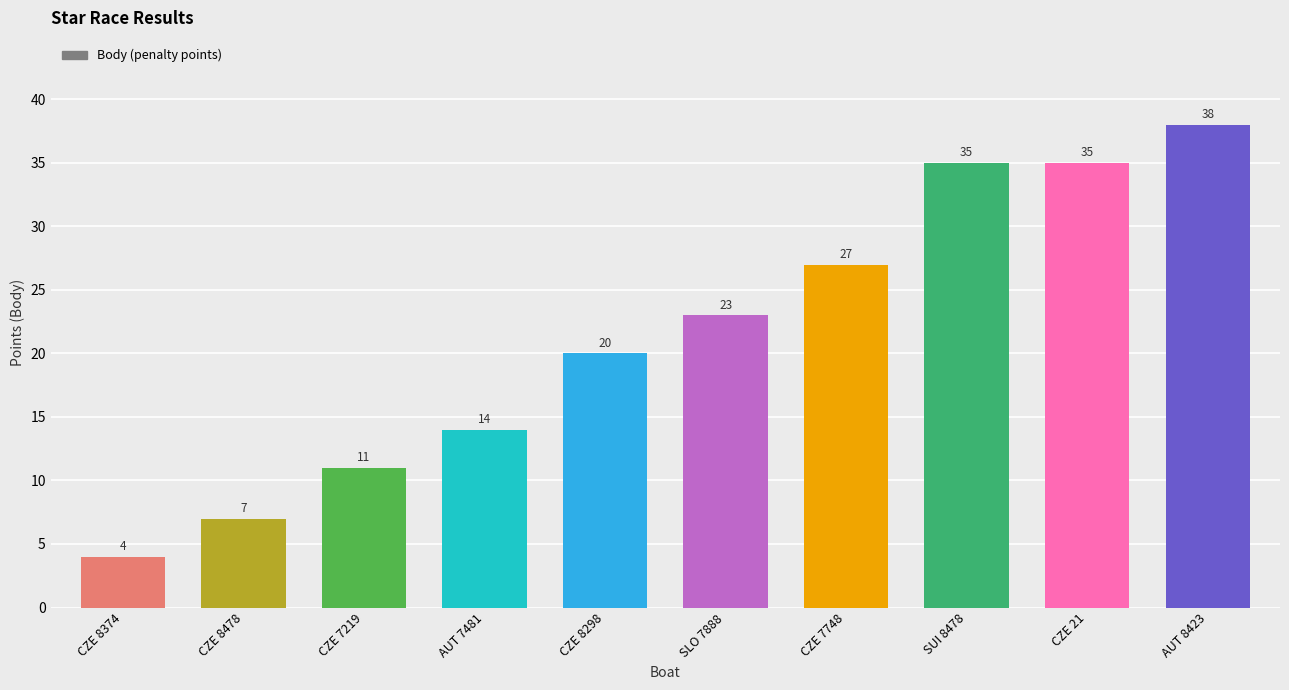

What position from the left is CZE 8478?

2